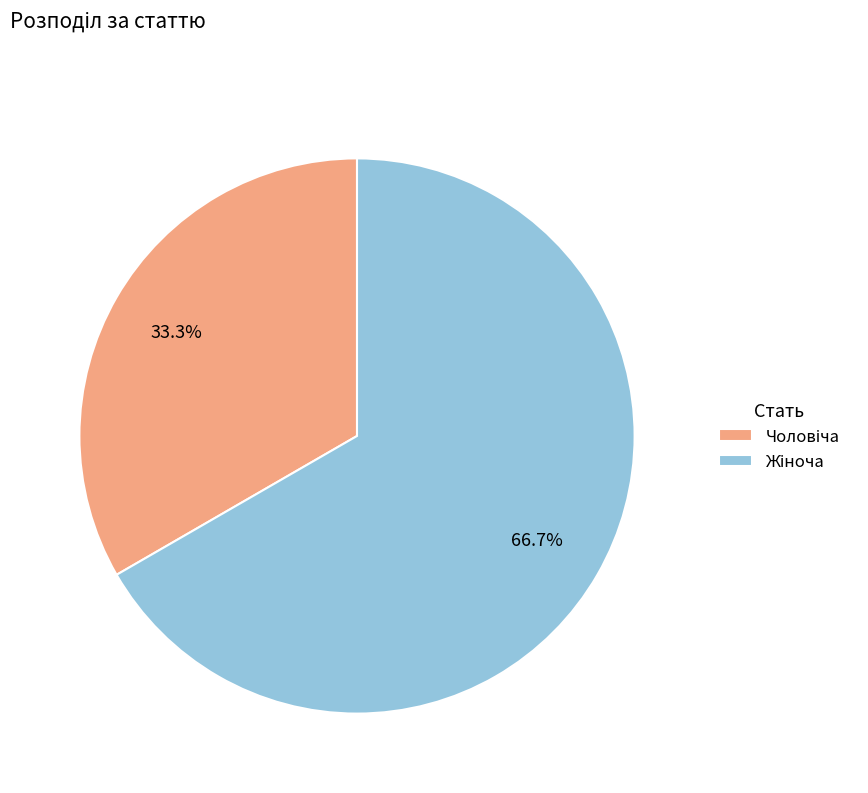

Is there a majority slice in this chart?

Yes